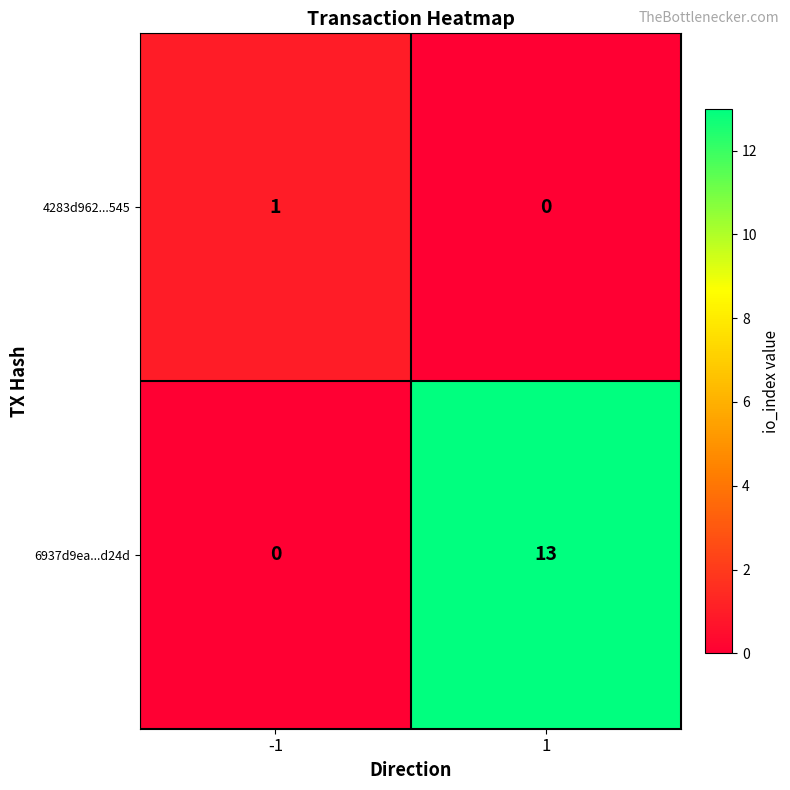

At which category is the sum across all series the highest?

1